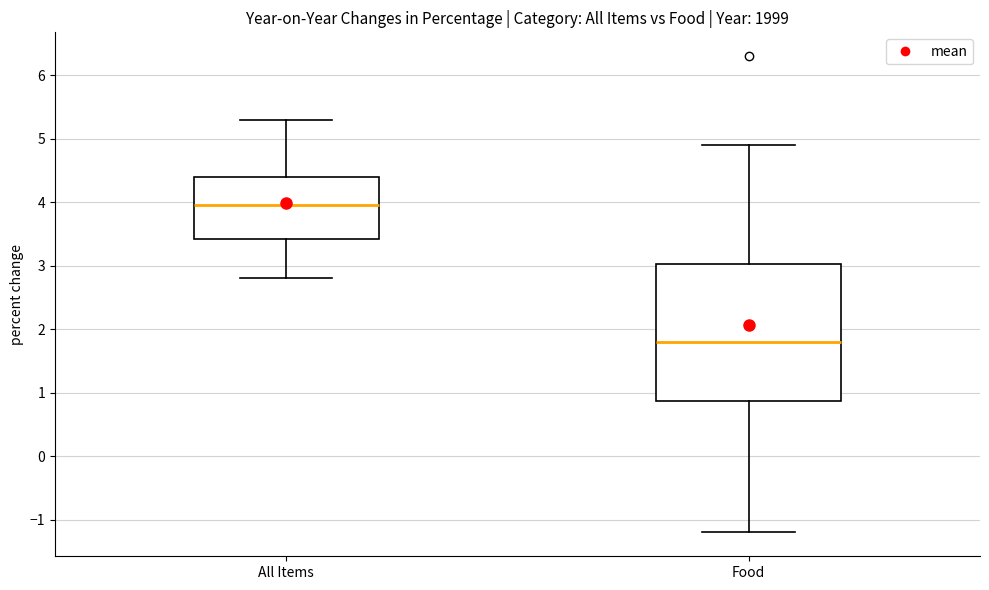

Which box has the lowest median line?

Food